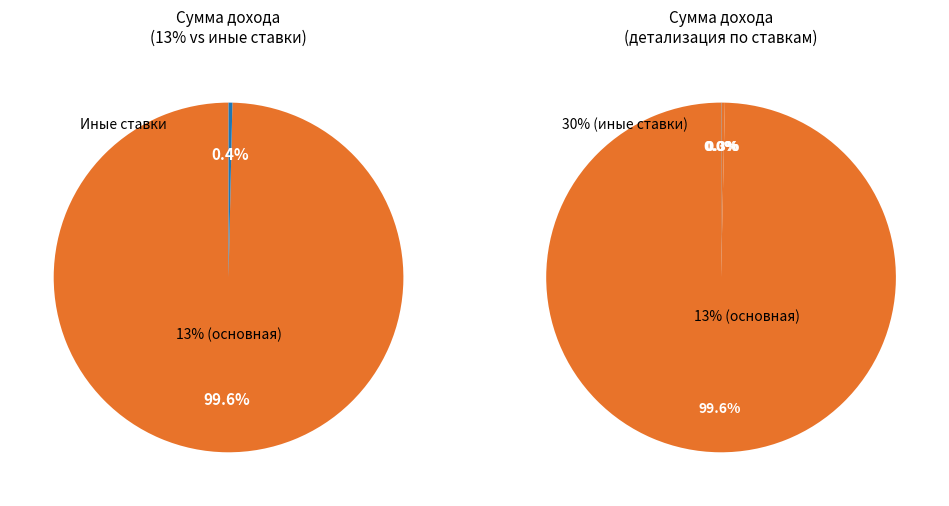

True or false: 15% accounts for 1% of the total.

False